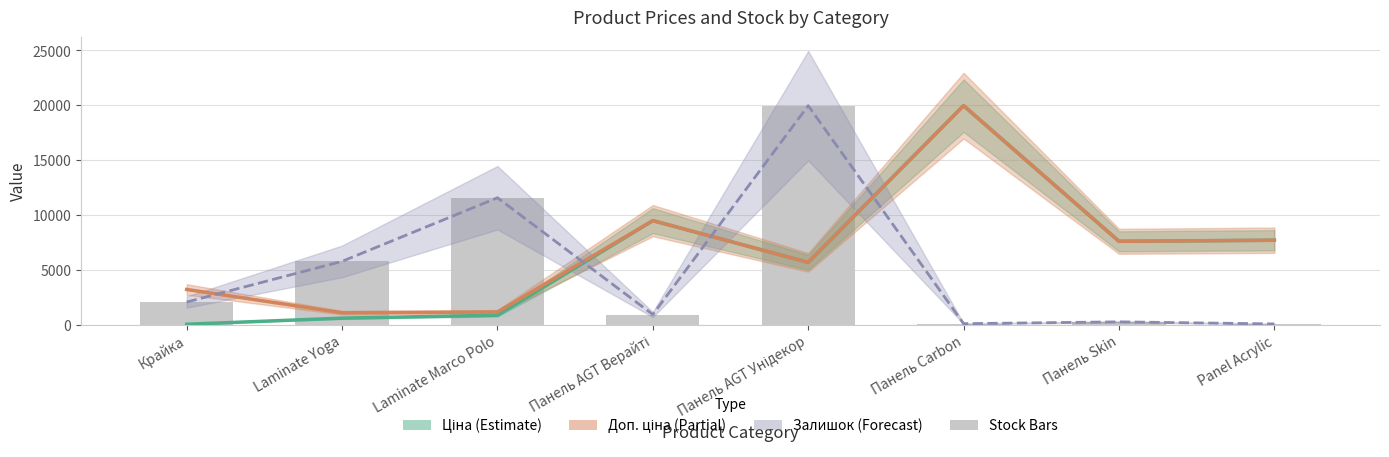

At which category is the sum across all series the highest?

Панель Carbon